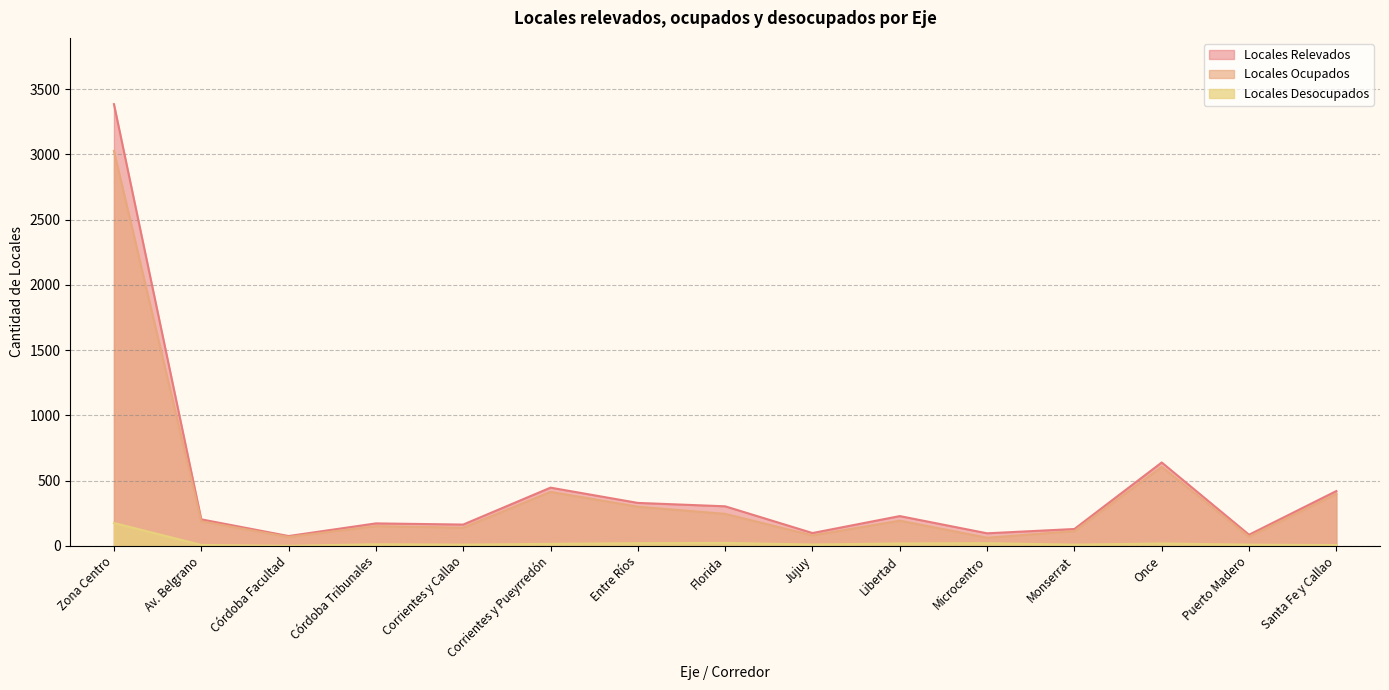

Which series has the largest total across all categories?

Locales Relevados